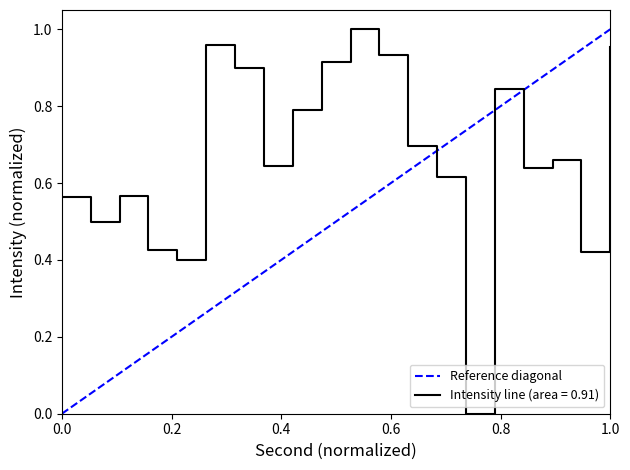

The value at 0.0 is 0. True or false?

False